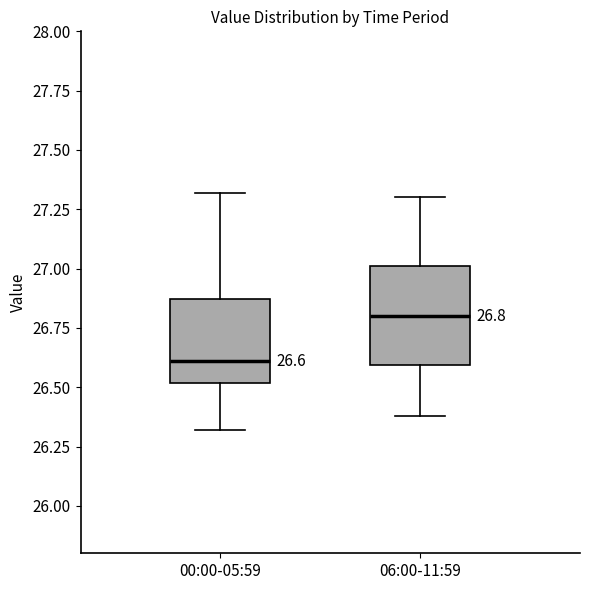

Which box has the lowest median line?

00:00-05:59